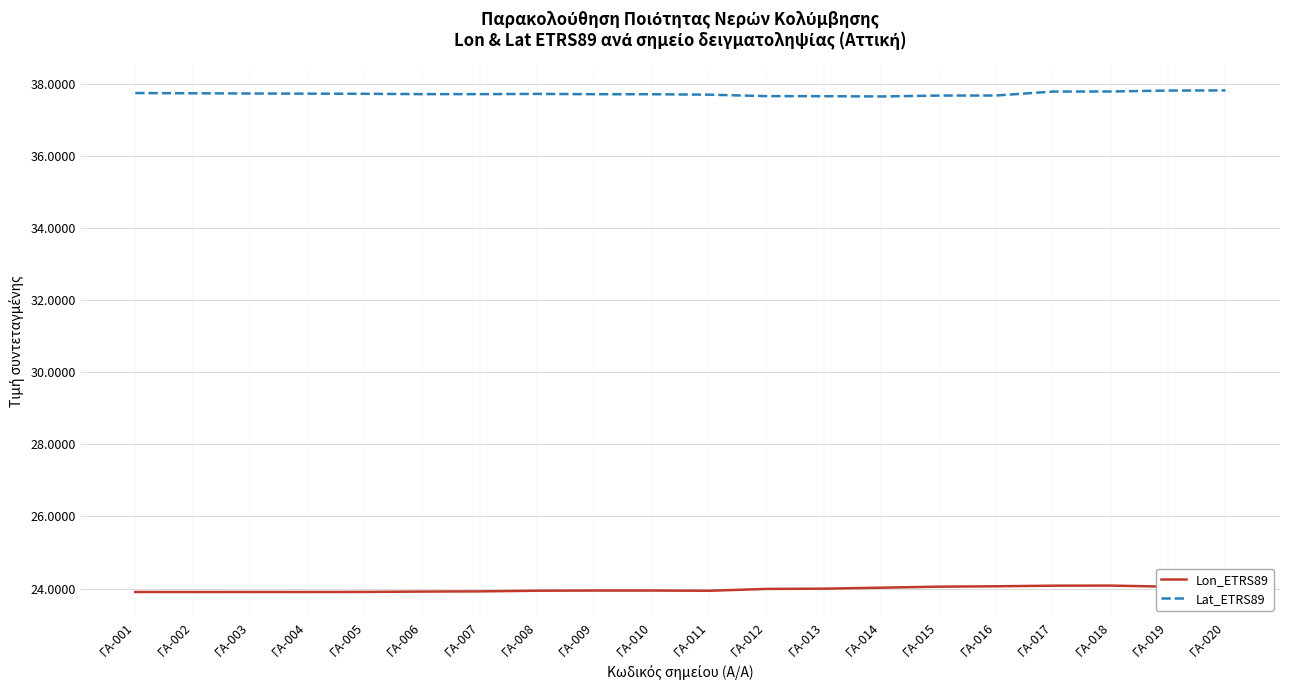

Rank the series by their maximum value, from highest to lowest.

Lat_ETRS89, Lon_ETRS89